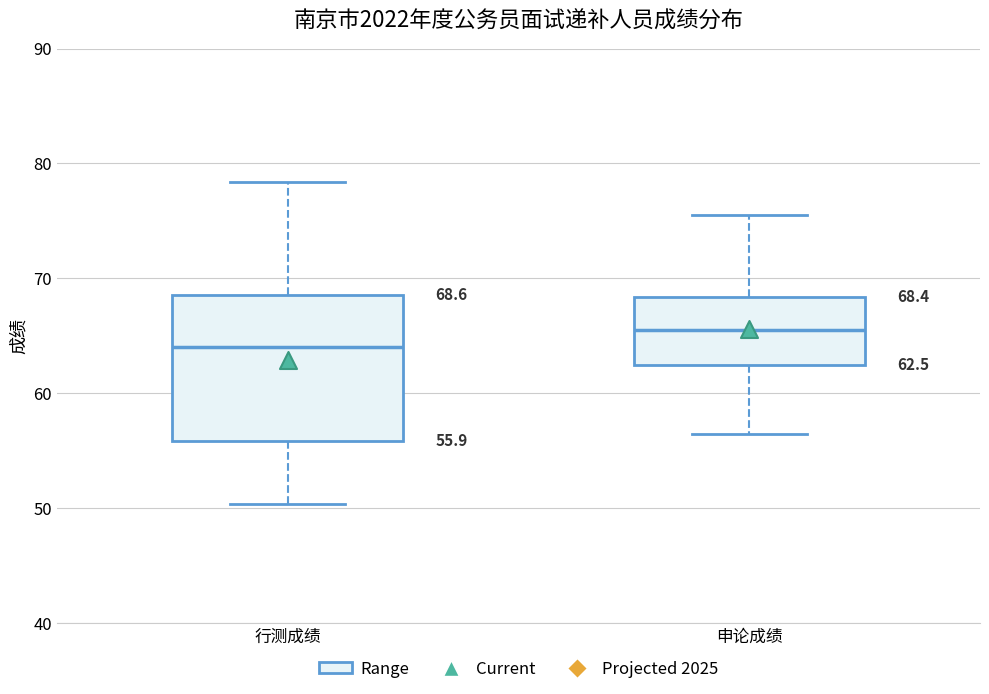

Which box is the tallest, from its lower edge to its upper edge?

行测成绩